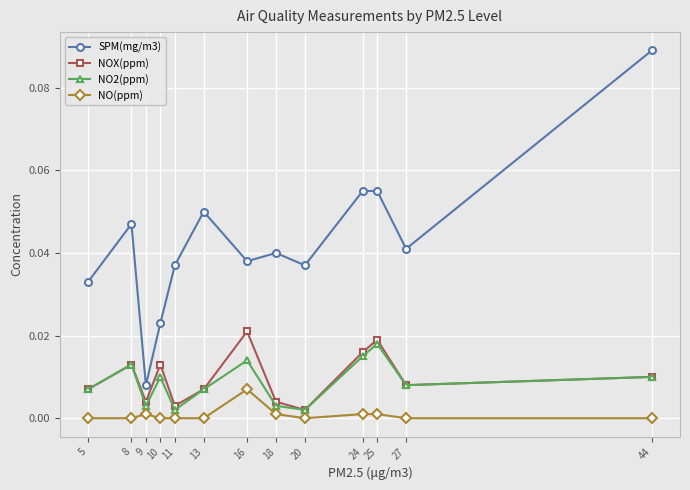

True or false: NO2(ppm) and SPM(mg/m3) intersect in this chart.

False